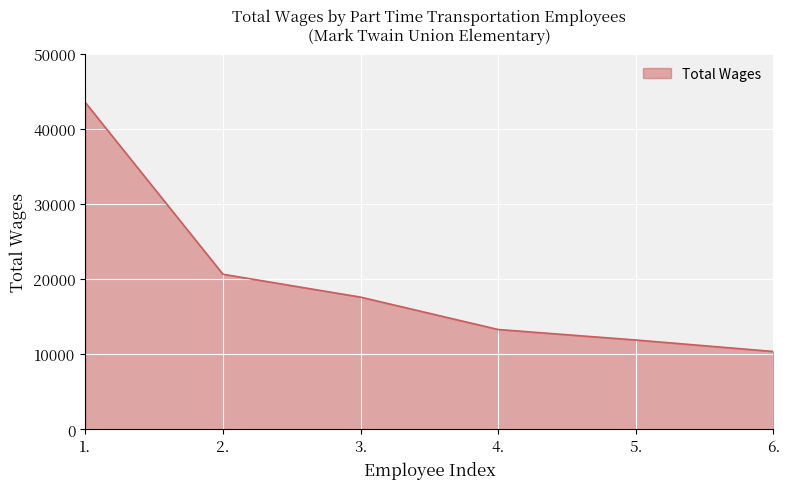

At which label does the data first exceed 17617?

1.